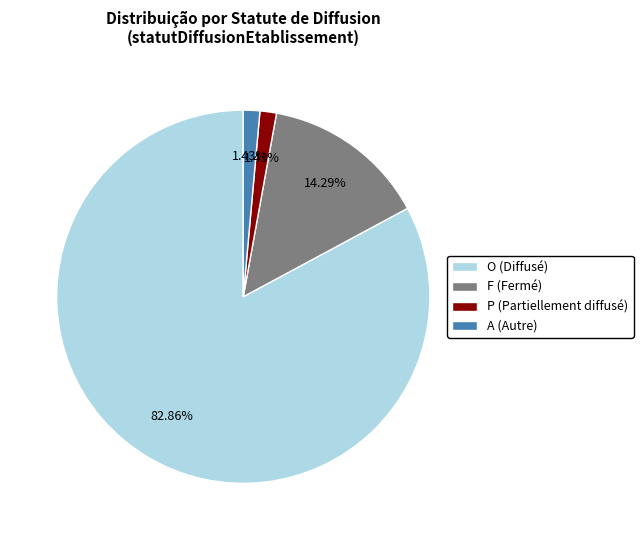

Is there a majority slice in this chart?

Yes